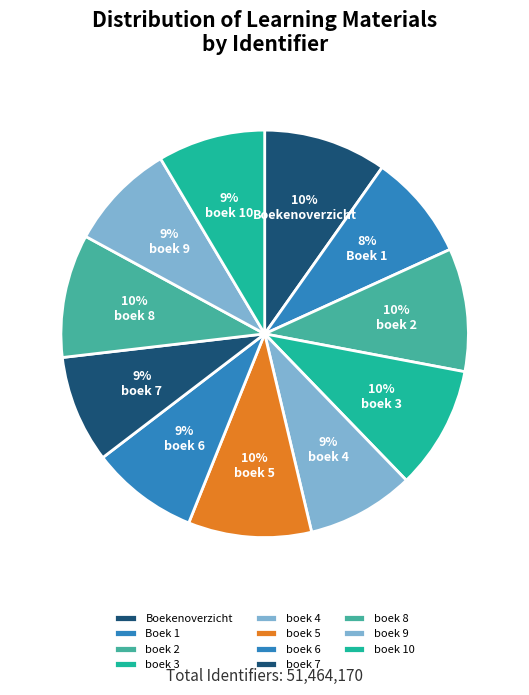

To the nearest percent, what is the combined percentage of Boekenoverzicht and boek 7?

18%